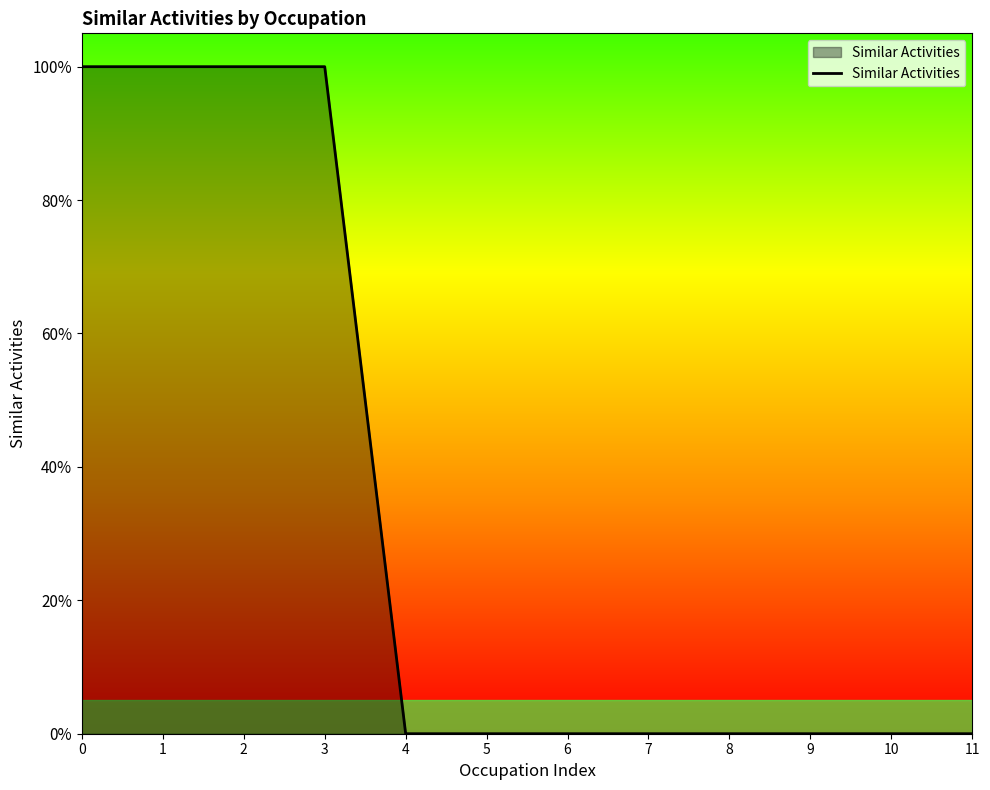

Does the chart display data point markers on the line(s)?

No